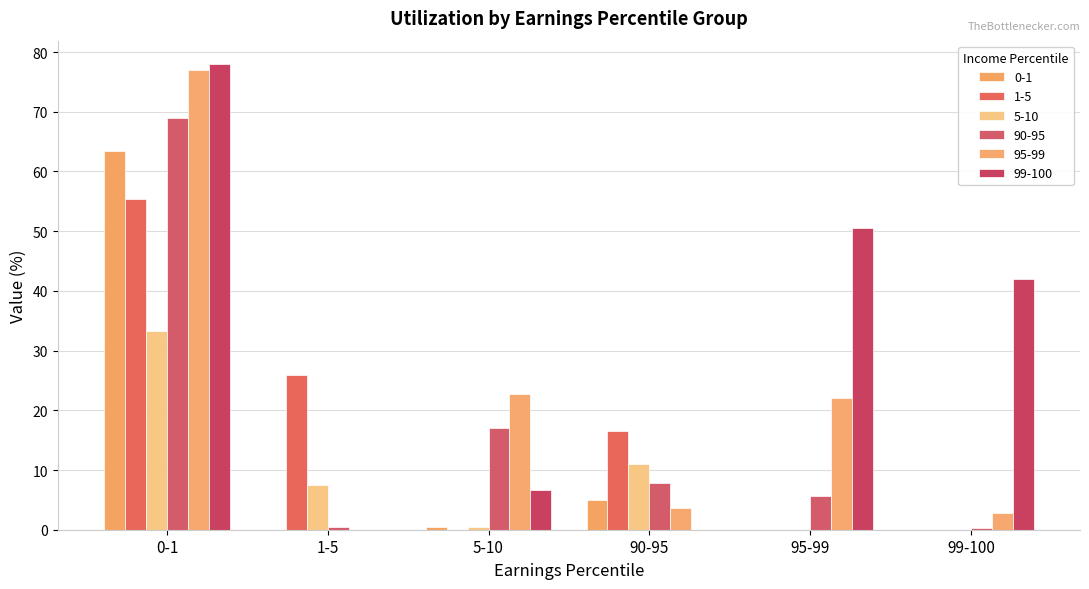

What is the maximum value shown in the chart?

78.0